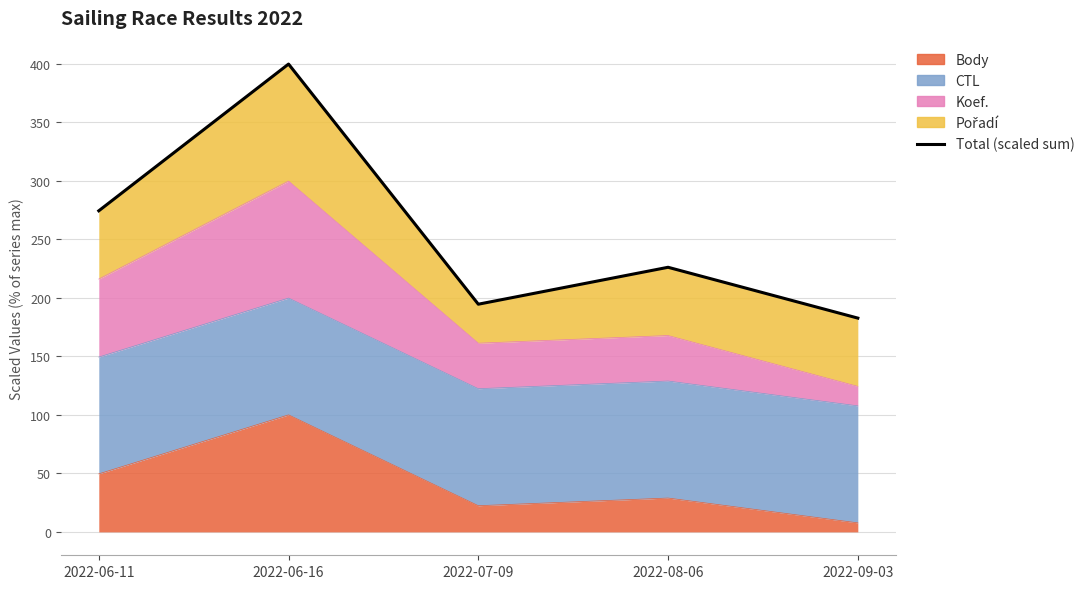

Rank the categories by value from highest to lowest.

2022-06-16, 2022-06-11, 2022-08-06, 2022-07-09, 2022-09-03